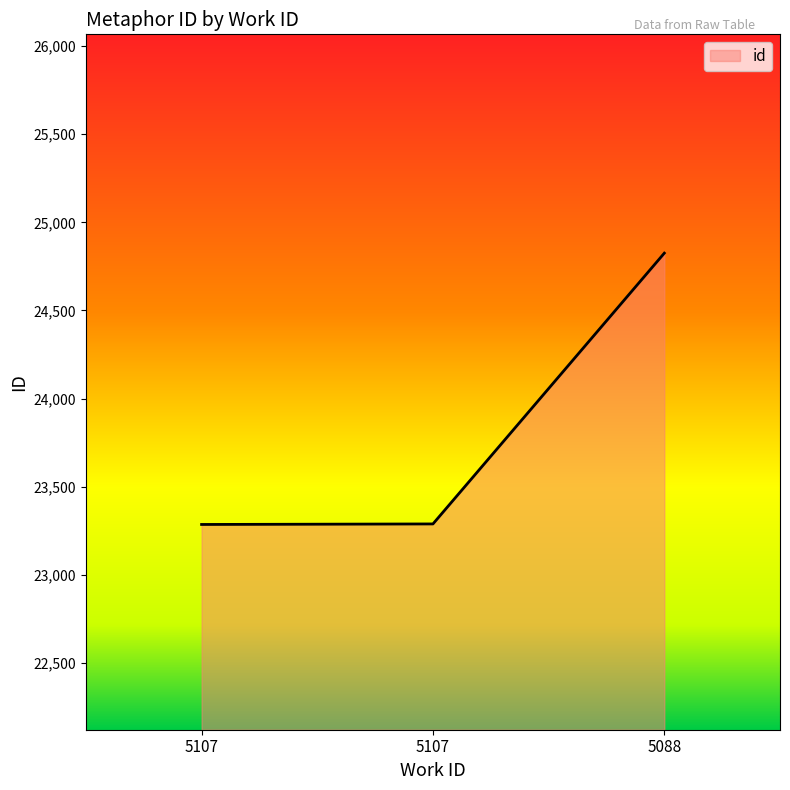

True or false: the data shows 23289 at 5107.

True